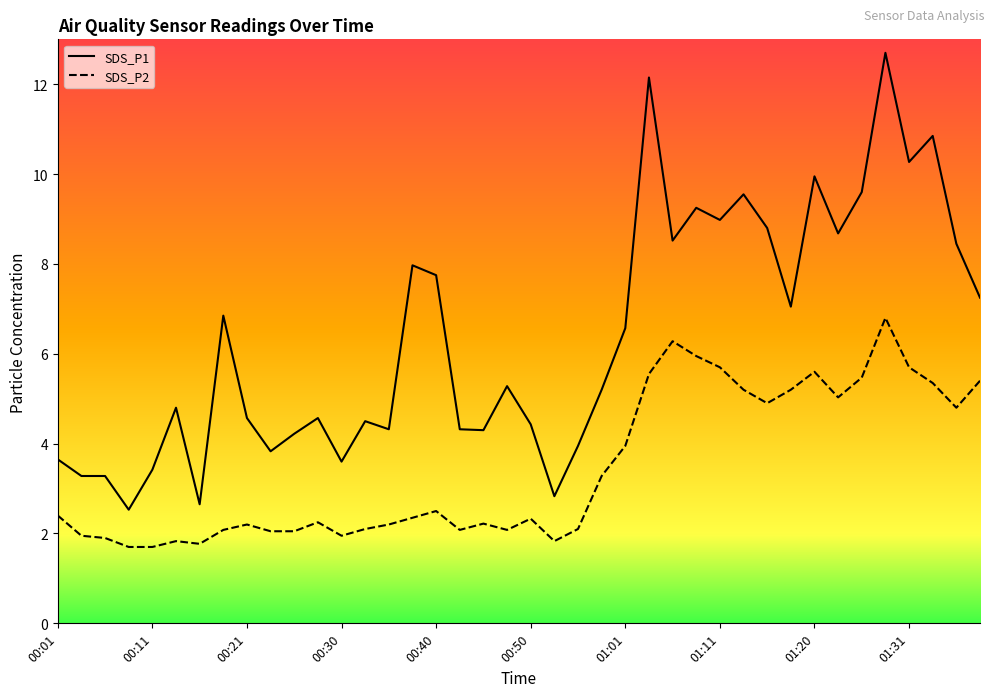

What is the lowest value of the SDS_P2 series?

1.7